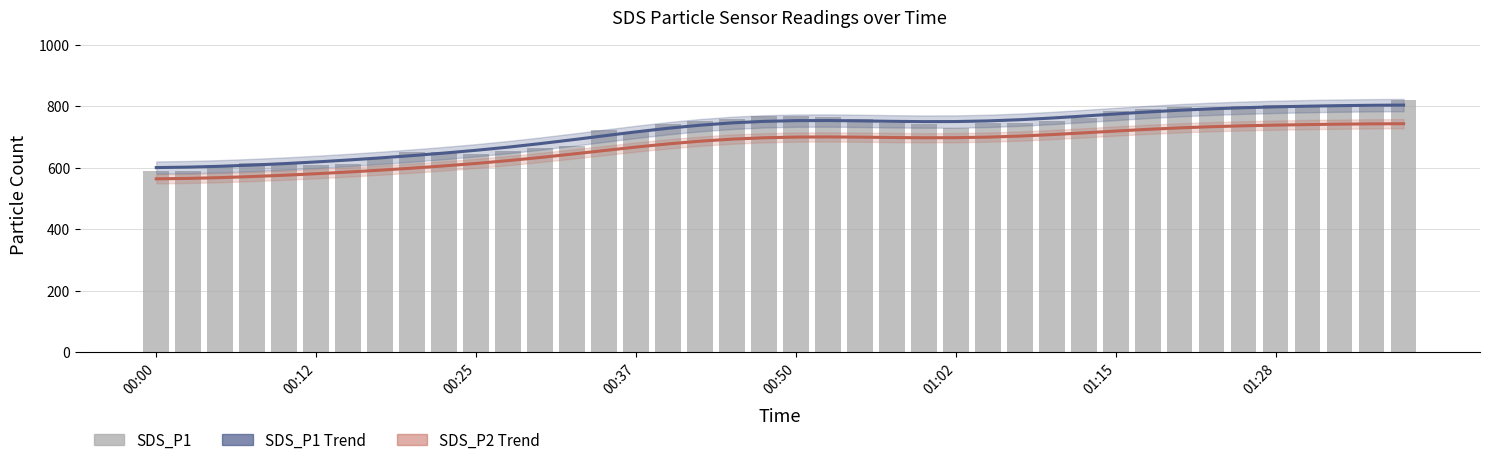

List the series in order of their peak value, lowest first.

SDS_P2 Trend, SDS_P1 Trend, SDS_P1